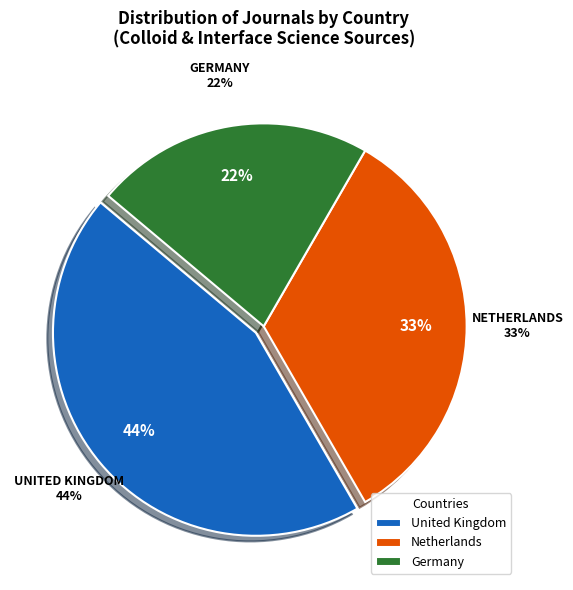

To the nearest percent, what is the combined percentage of Netherlands and United Kingdom?

78%